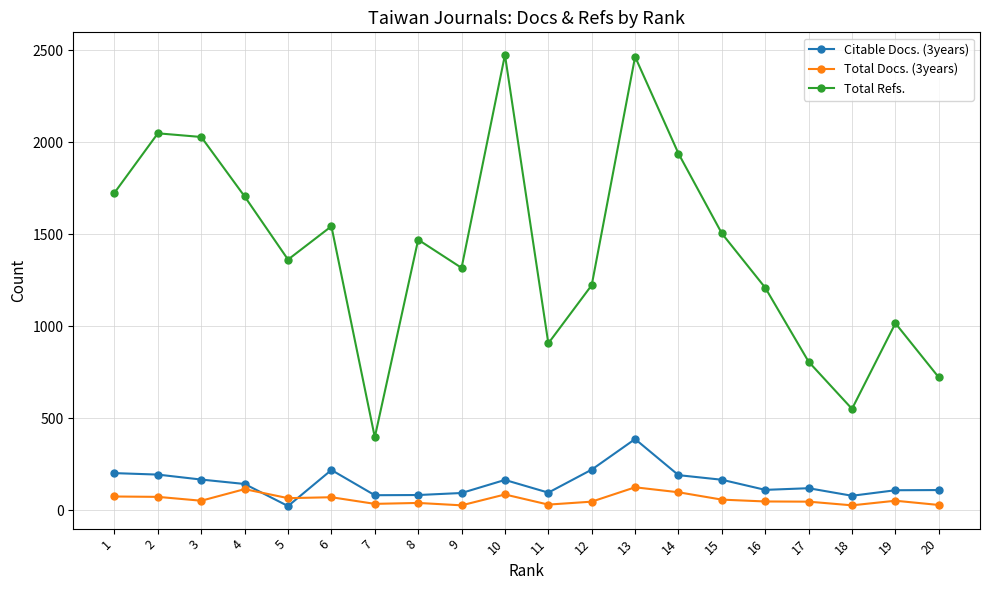

Is it true that Citable Docs. (3years) equals 111 at 20?

True